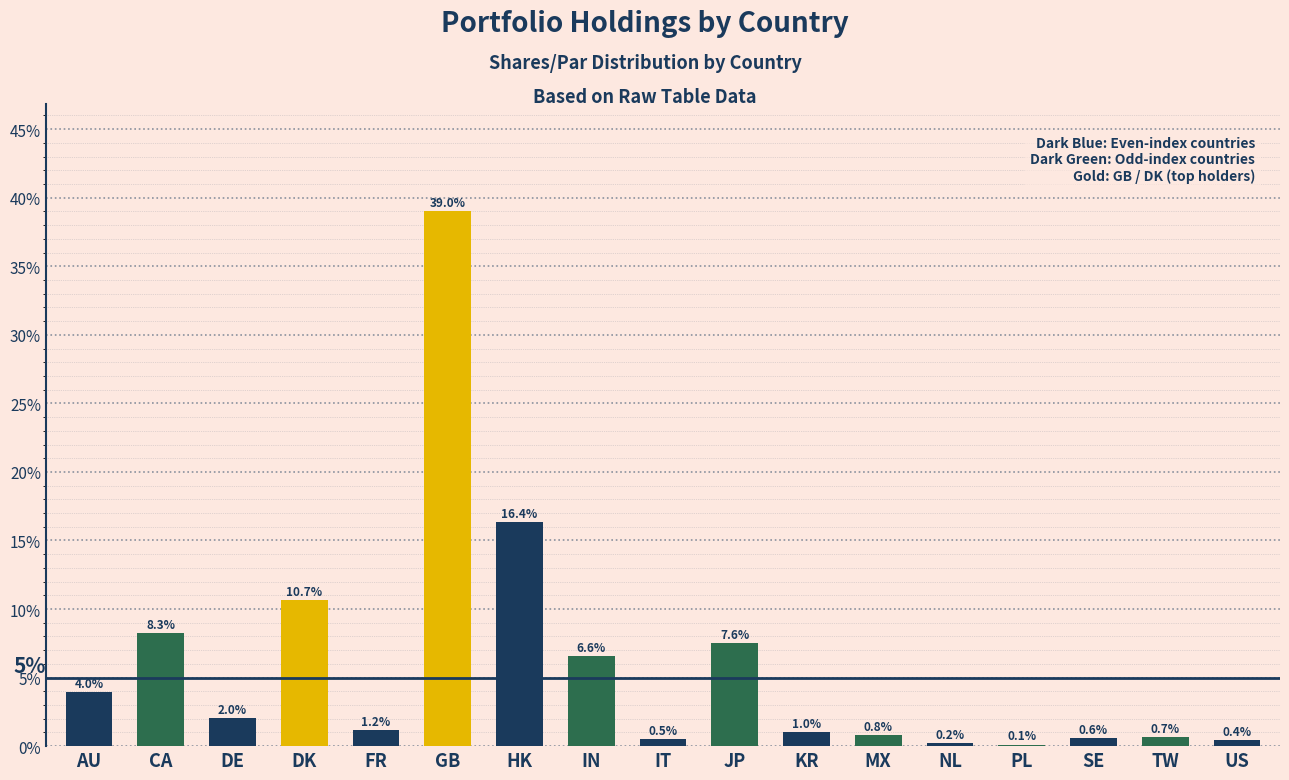

Is it true that the value at PL is 0.1?

True